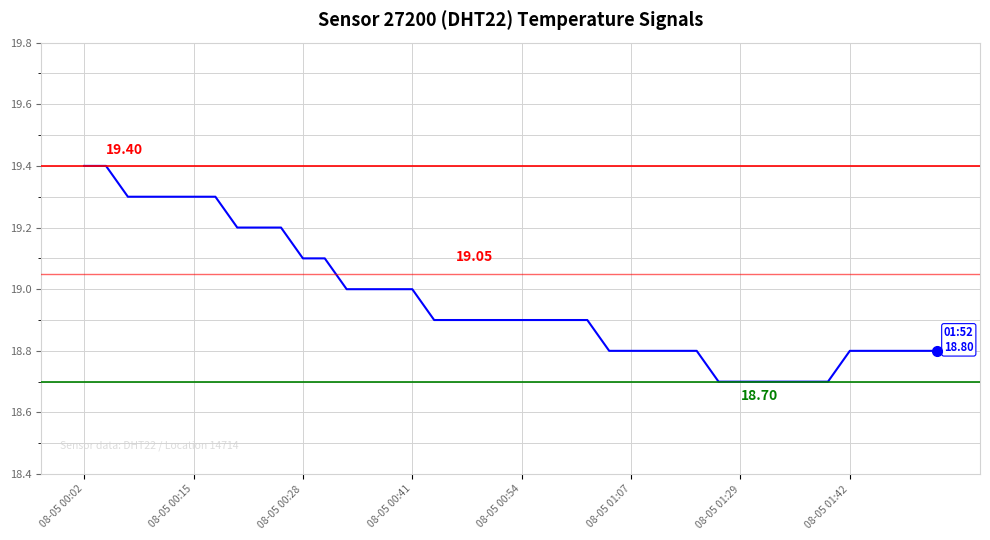

True or false: the data has more than 2 interior local peaks.

False